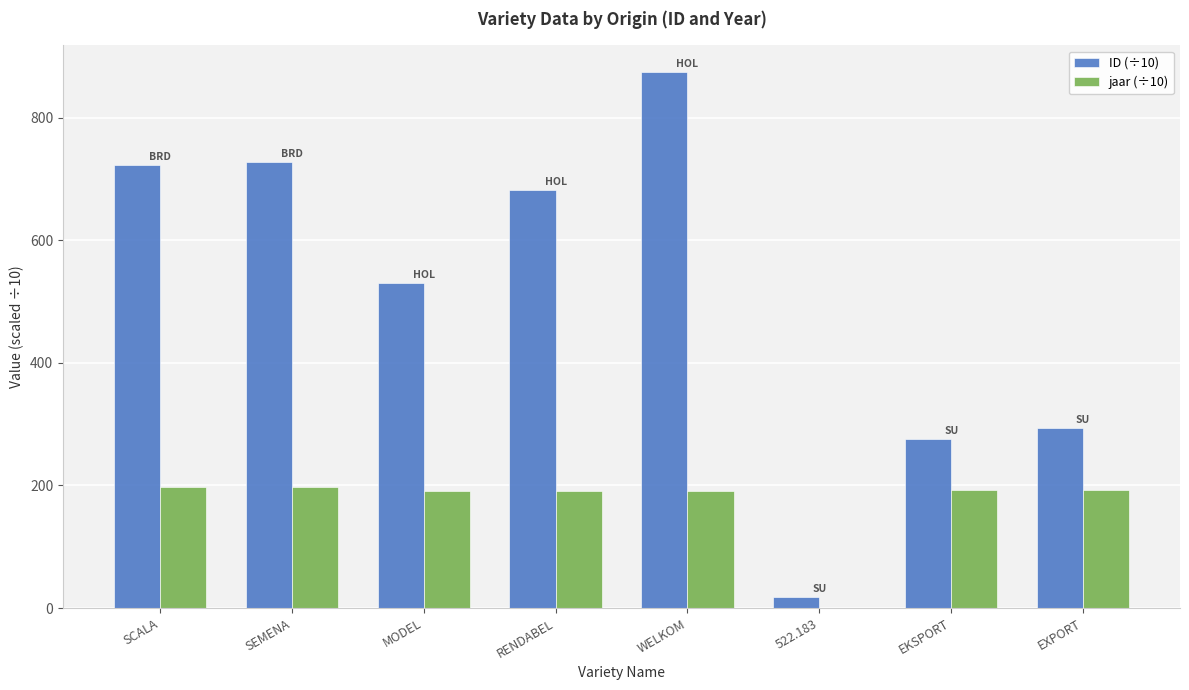

How many groups of bars are there?

8